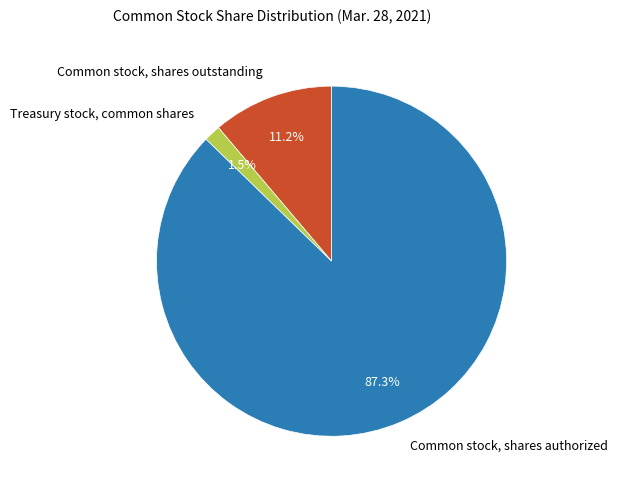

How many slices are in this pie chart?

3